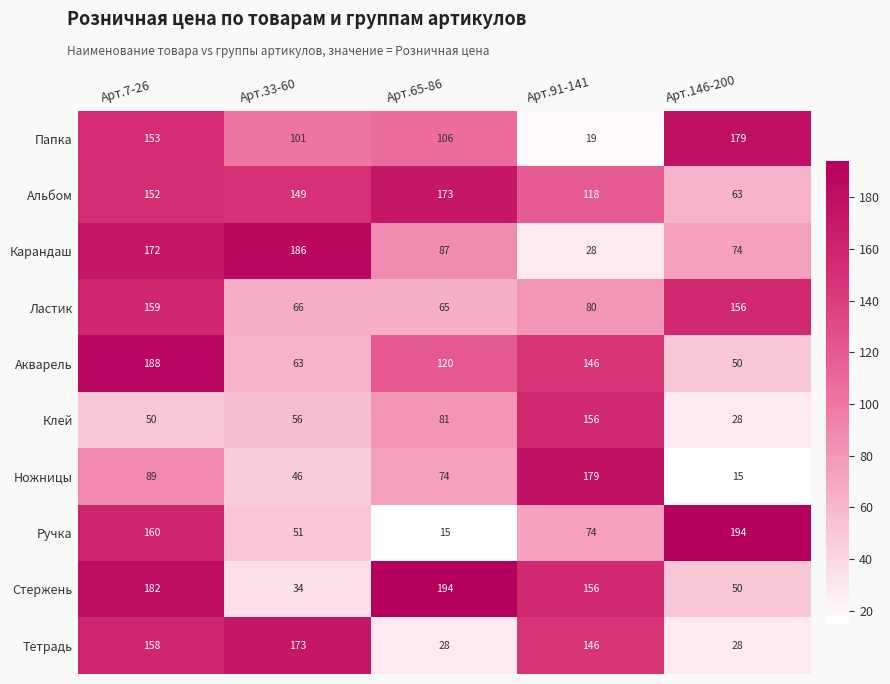

Between Арт.33-60 and Арт.91-141, which series saw the biggest shift?

Карандаш